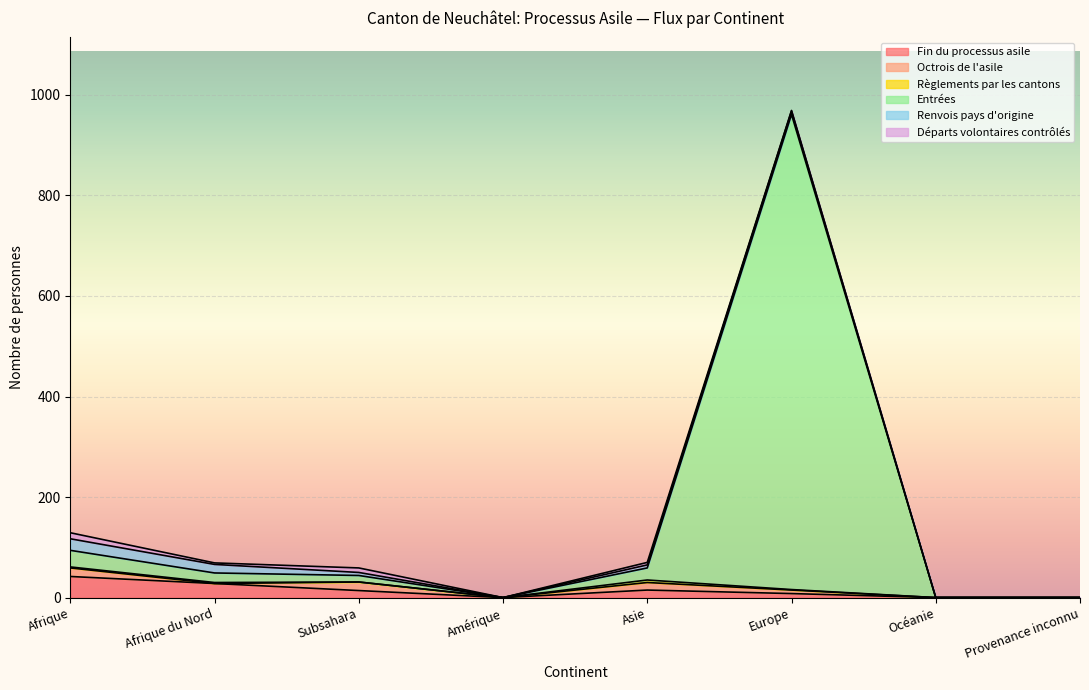

What is the label of the 1st point from the right?

Provenance inconnu